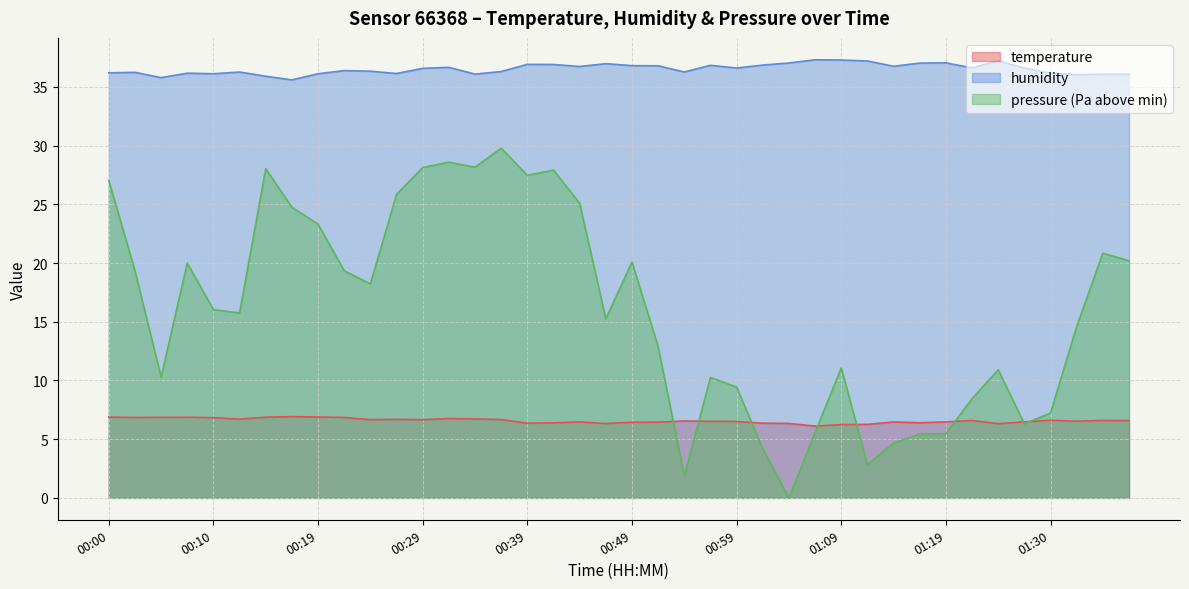

What is the label of the 27th point from the right?

00:32